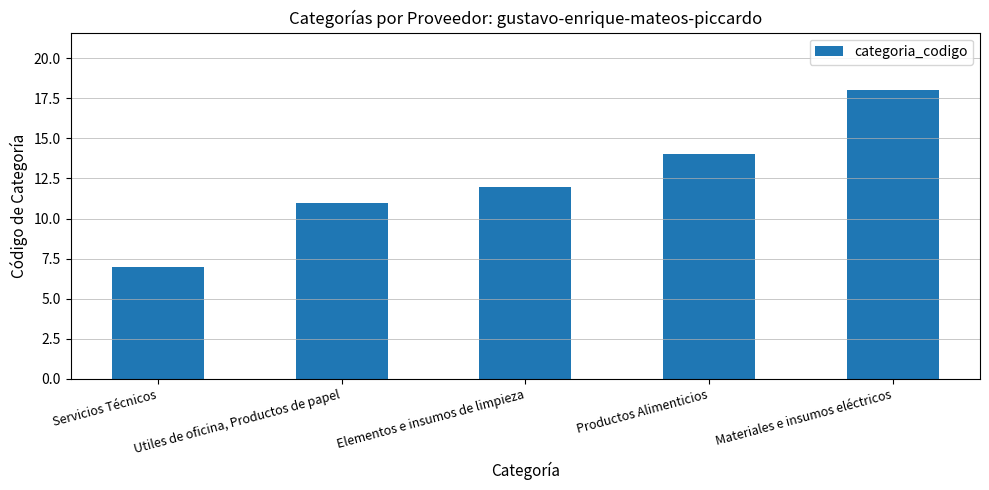

Where is the data nearest to the value 12?

Elementos e insumos de limpieza